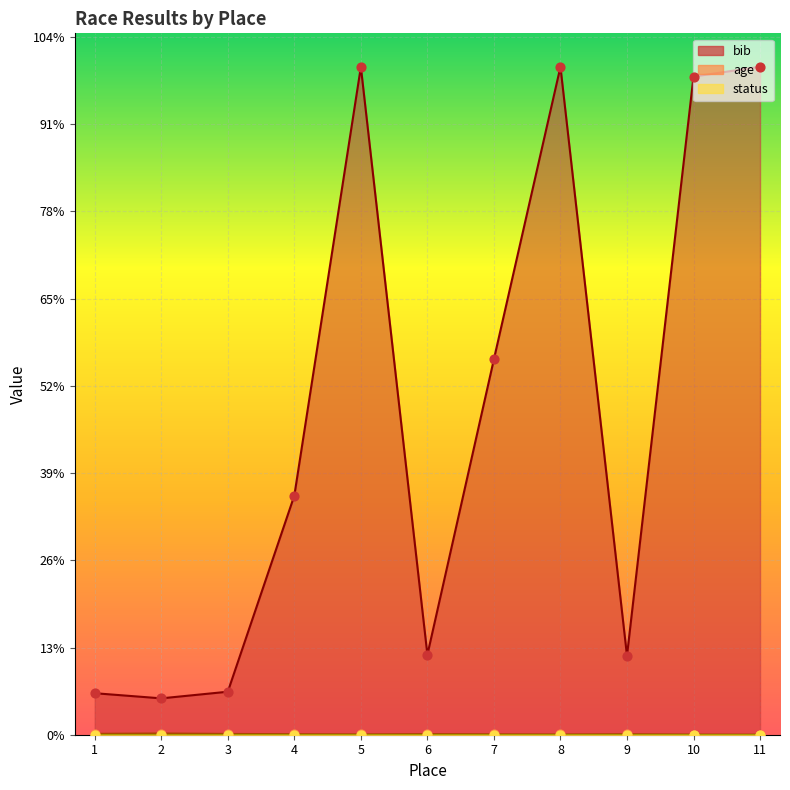

Which series reaches the minimum Y coordinate?

age